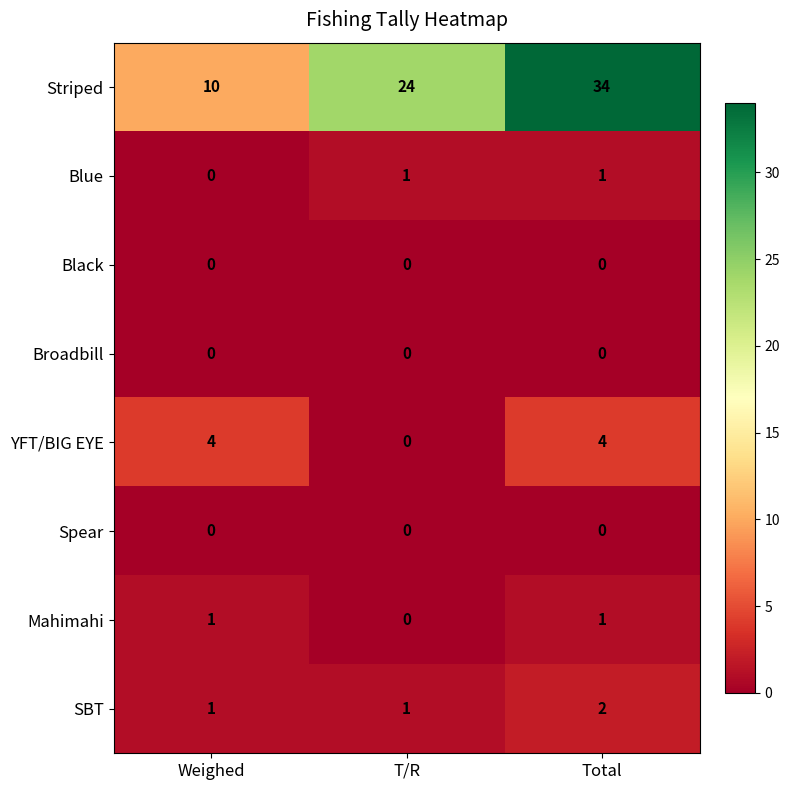

What is the sum of the YFT/BIG EYE values at Total and T/R?

4